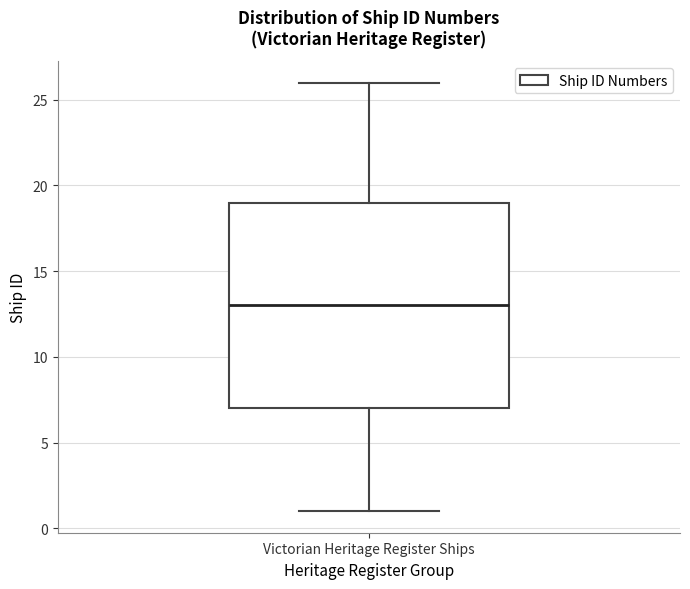

Transcribe this box plot: give where the median line is, the range the box spans, and where the two whiskers end, as read against the y-axis. The values are not printed on the chart, so give them approximately, as read against the axis.

median 13, box 7 to 19, whiskers 1 to 26